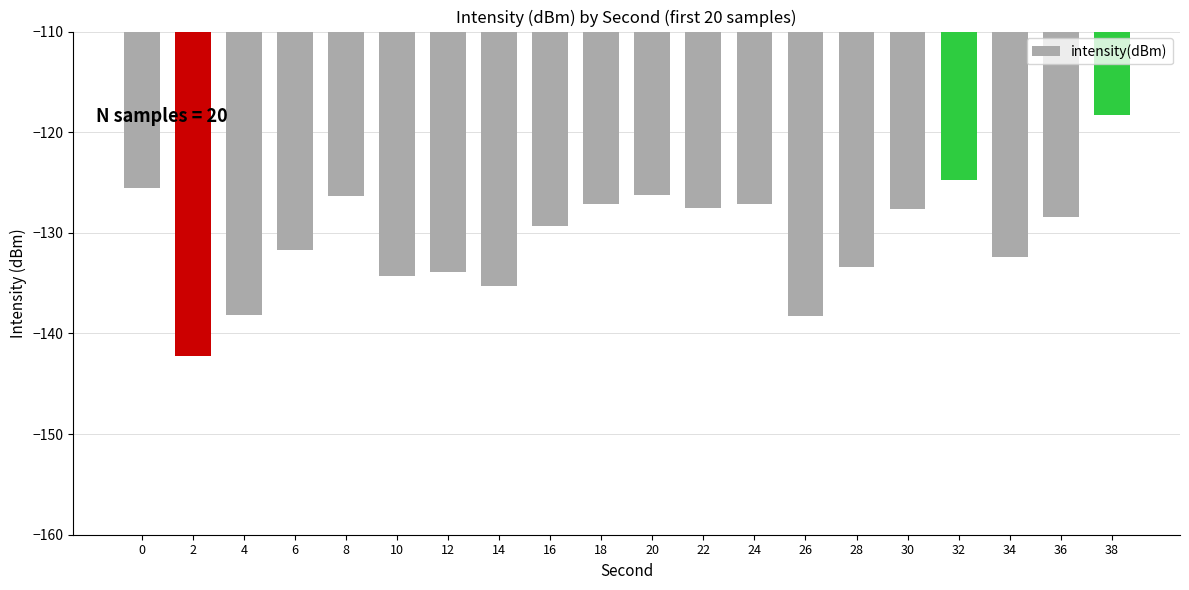

What value does the data have at 22?

-127.5